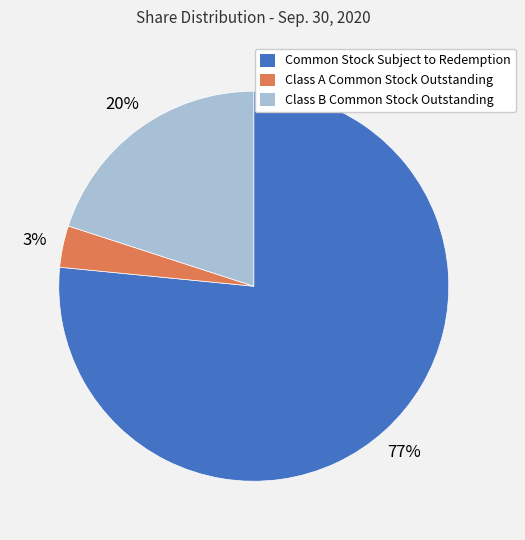

To the nearest percent, what percentage of the pie is Common Stock Subject to Redemption?

77%